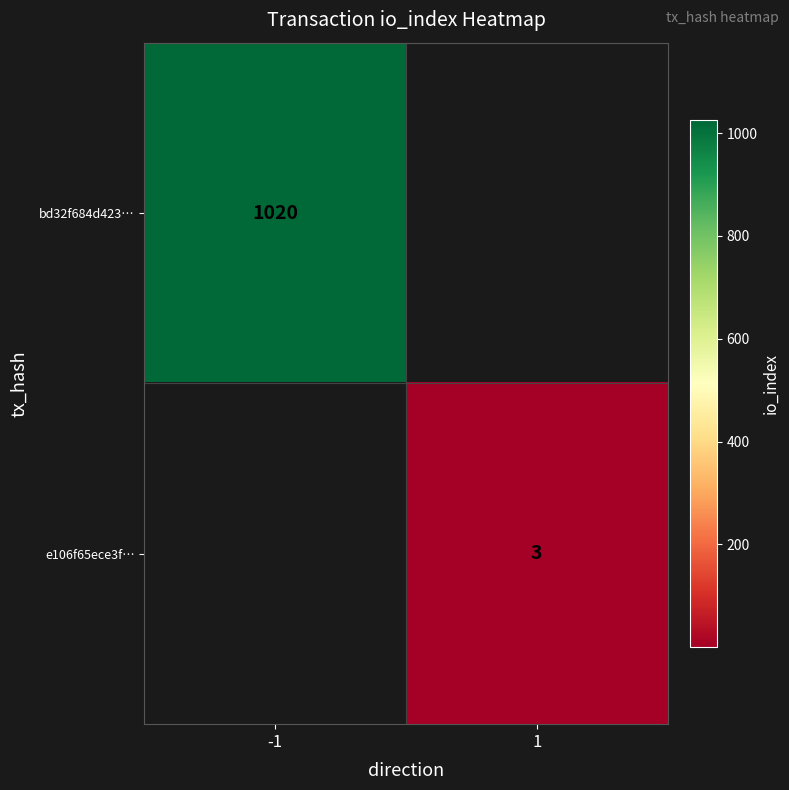

Is the value of e106f65ece3f… at 1 greater than the value of bd32f684d423… at -1?

No